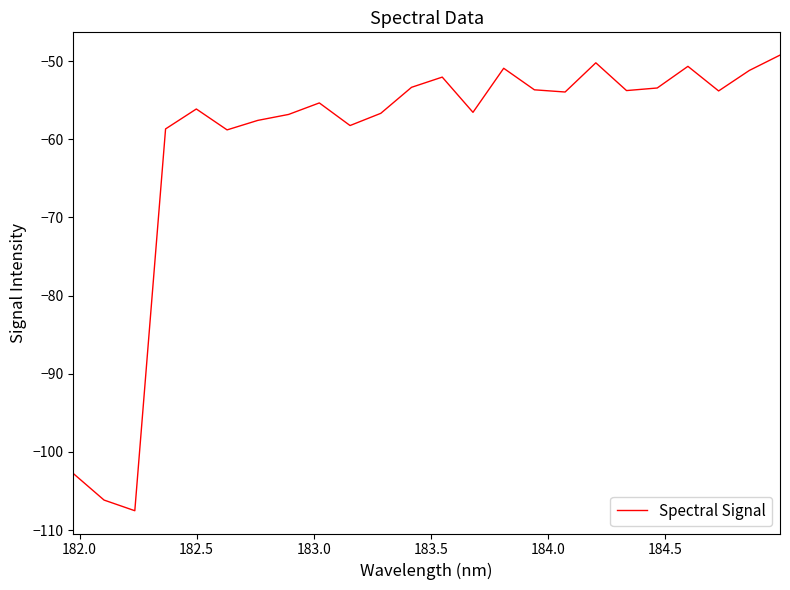

What is the minimum value shown in the chart?

-107.5